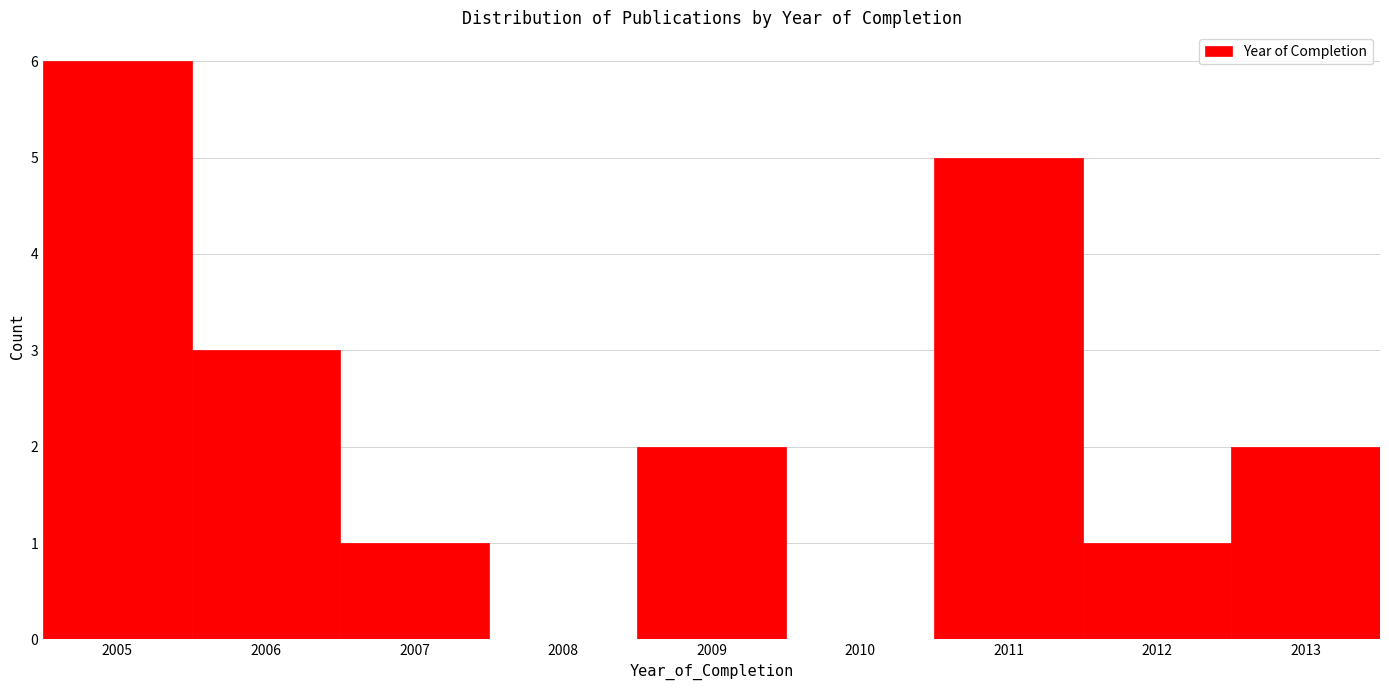

What is the height of the bar covering 2008.5 to 2009.5 on the x-axis? The values are not printed on the chart, so give them approximately, as read against the axis.

2